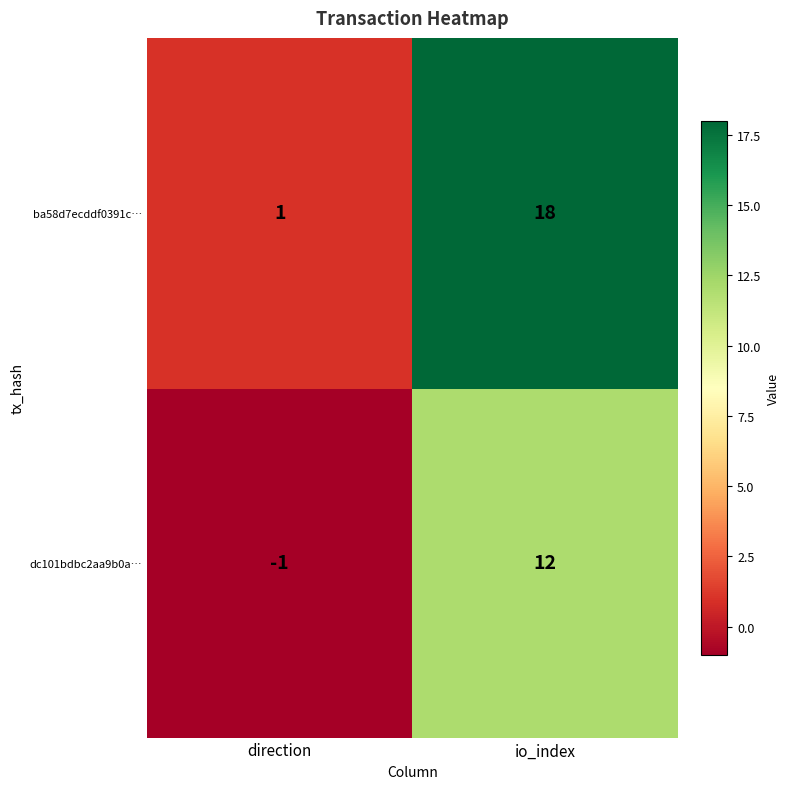

Which series changed the most between direction and io_index?

ba58d7ecddf0391c…